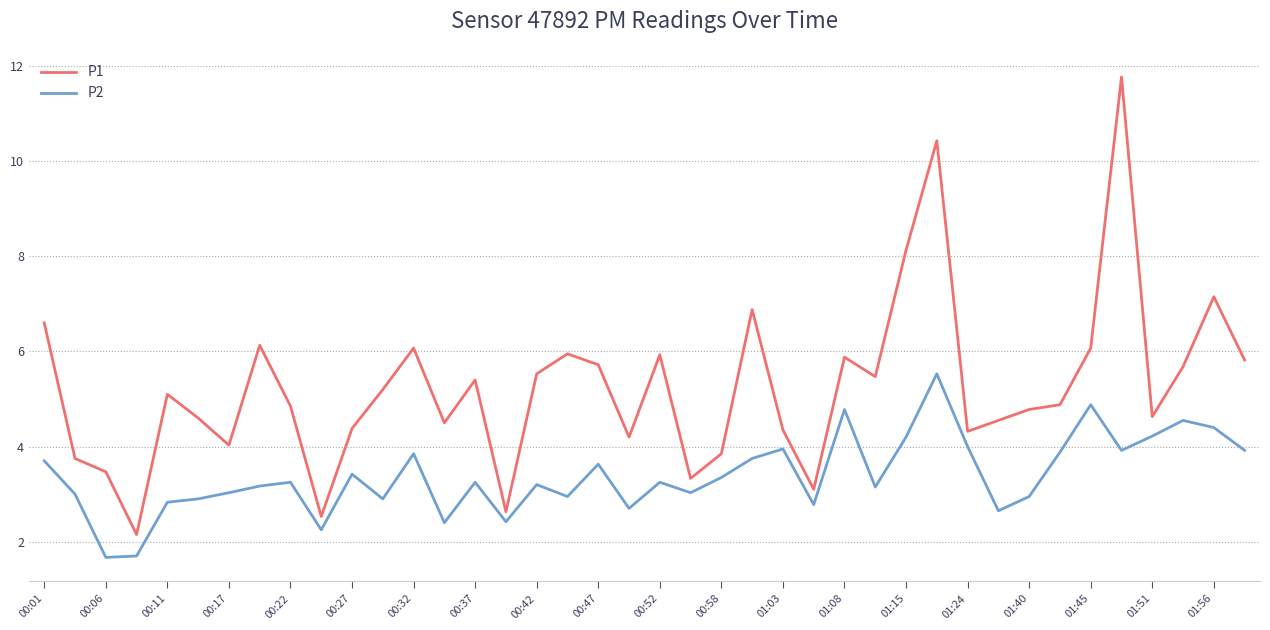

Which series has the widest spread of values?

P1